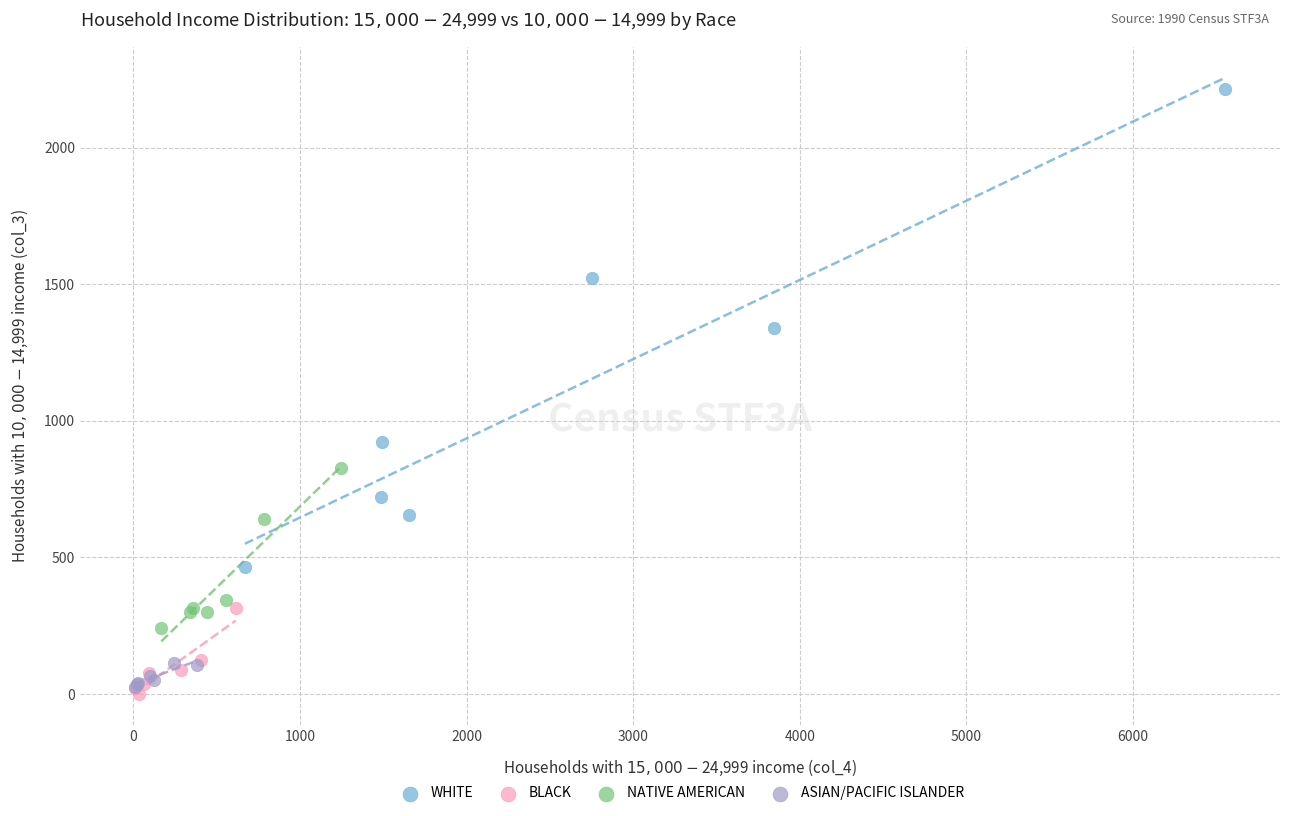

What are all the series names shown in the legend?

WHITE, BLACK, NATIVE AMERICAN, ASIAN/PACIFIC ISLANDER